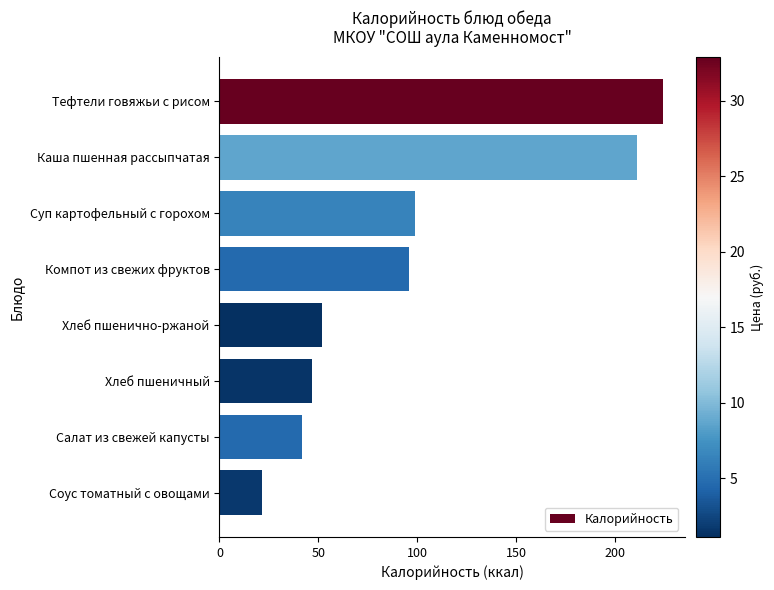

Are the bars horizontal?

Yes